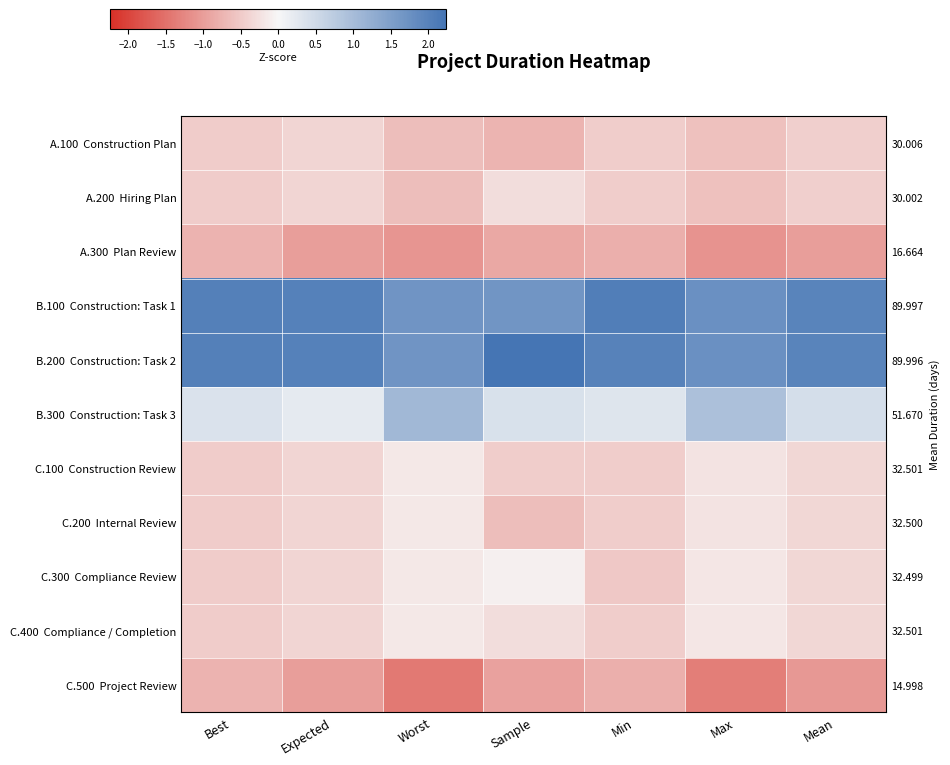

What is the average value of the C.100 Construction Review series?

-0.4